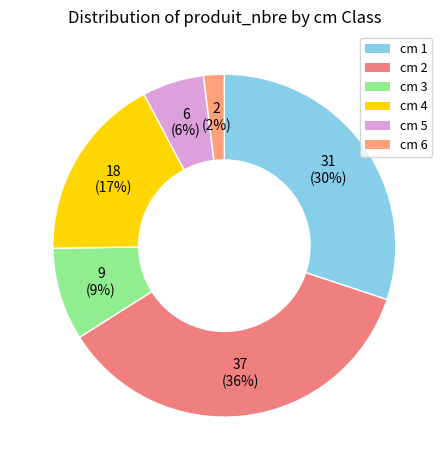

How many slices are in this pie chart?

6